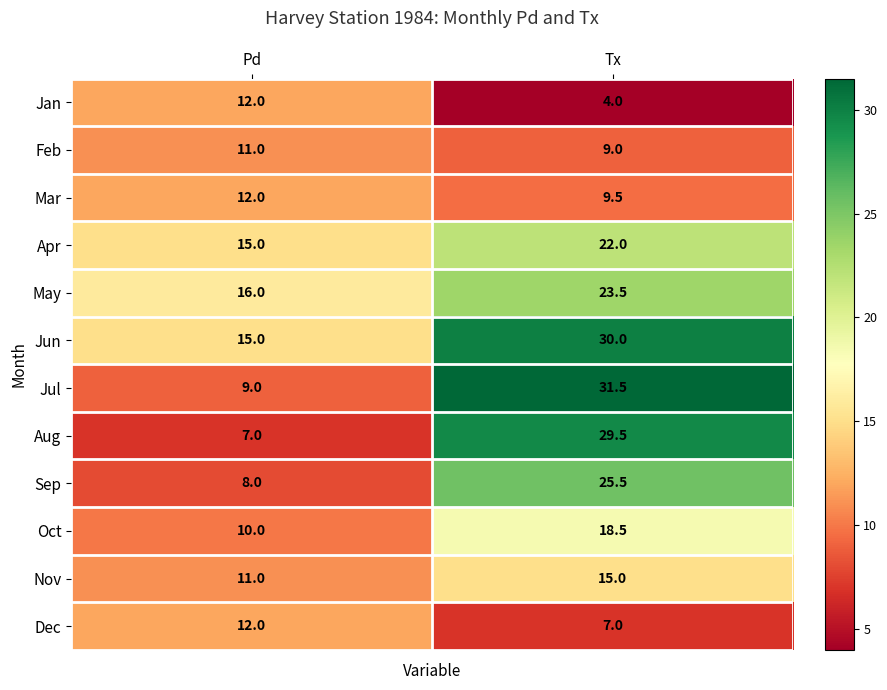

What is the spread (max minus min) of values at Tx?

27.5